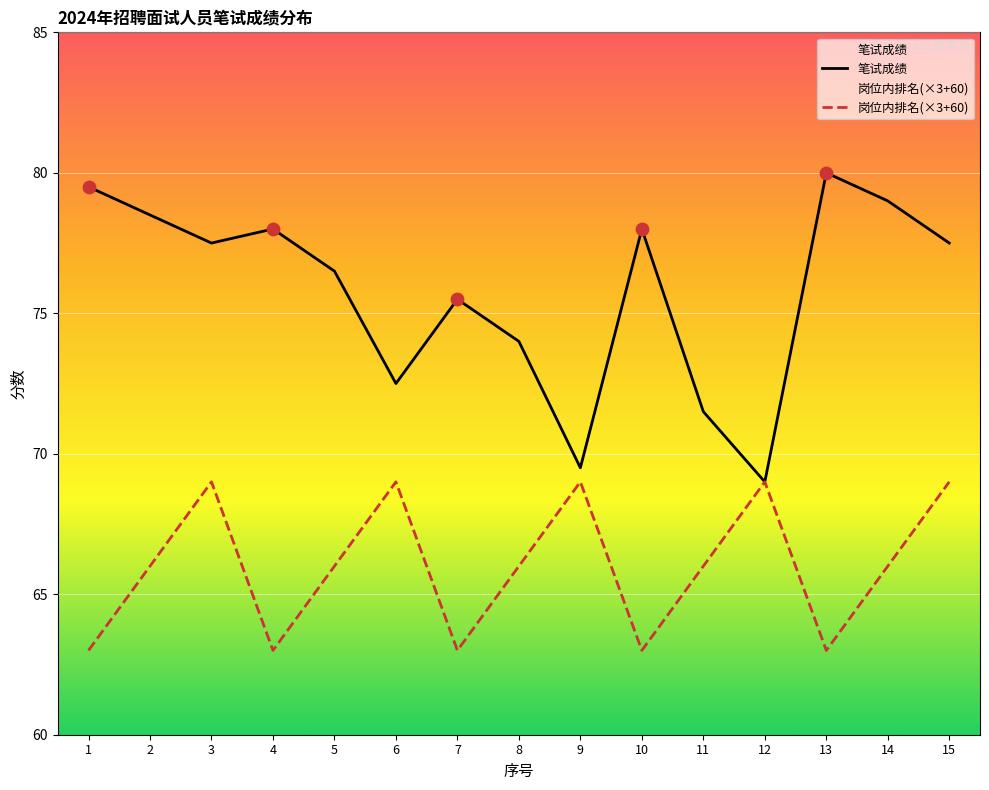

At which category is the sum across all series the highest?

3